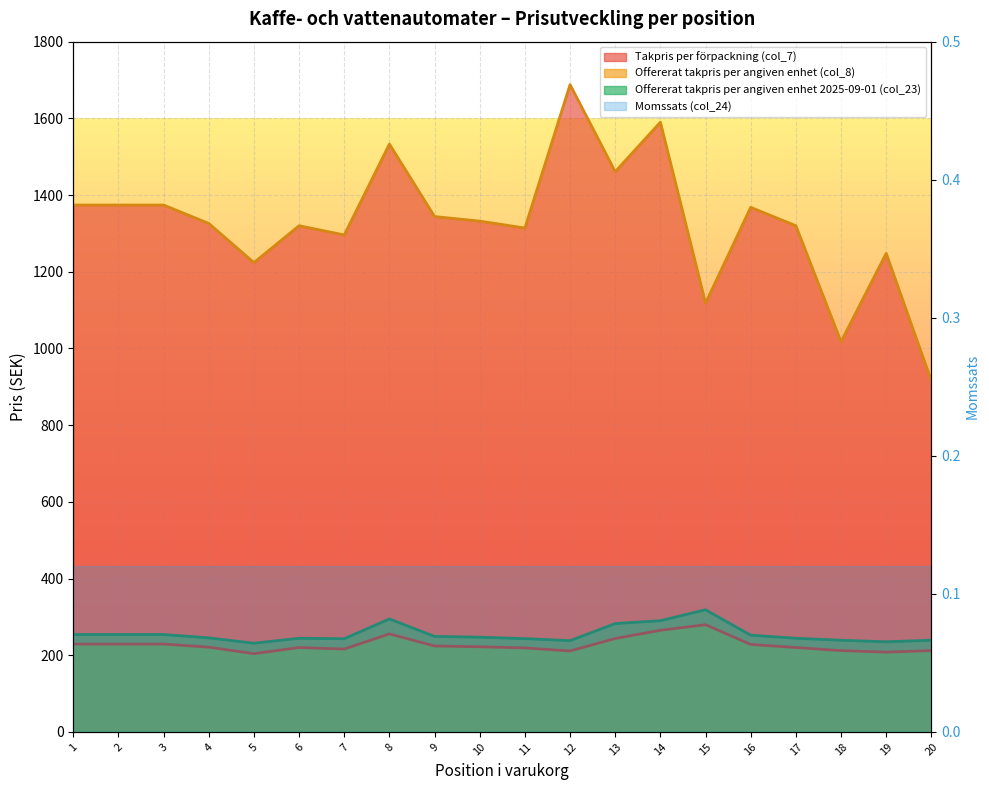

Which has a higher value, 10 or 7?

10